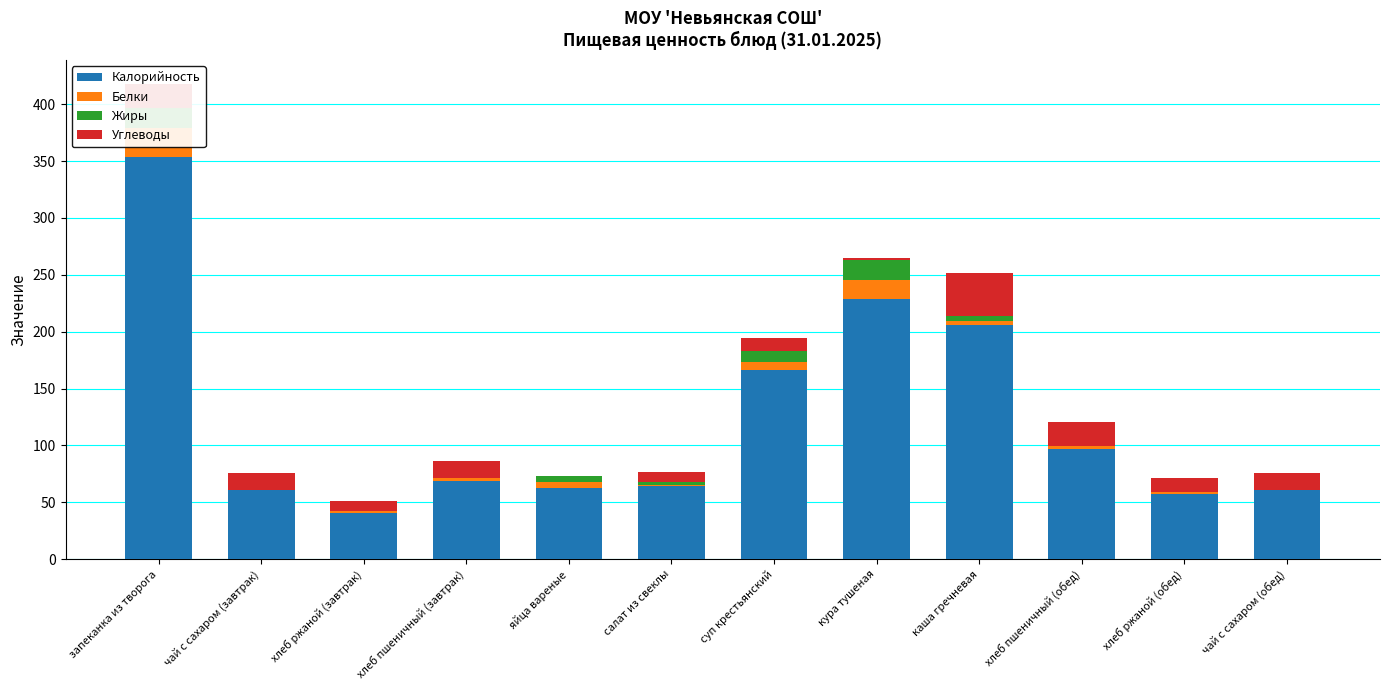

Reading right to left, what are all the values shown in this chart?

Калорийность: 60.5	57.1	96.5	206.0	229.1	166.1	64.2	63.0	69.0	40.8	60.5	353.2
Белки: 0.2	1.9	3.1	3.6	16.4	7.0	1.1	5.2	2.2	1.3	0.2	26.1
Жиры: 0.0	0.3	0.3	4.6	17.3	10.2	3.0	4.6	0.2	0.2	0.2	17.8
Углеводы: 14.9	11.9	20.5	37.7	1.9	11.5	8.3	0.3	14.6	8.5	14.9	20.8